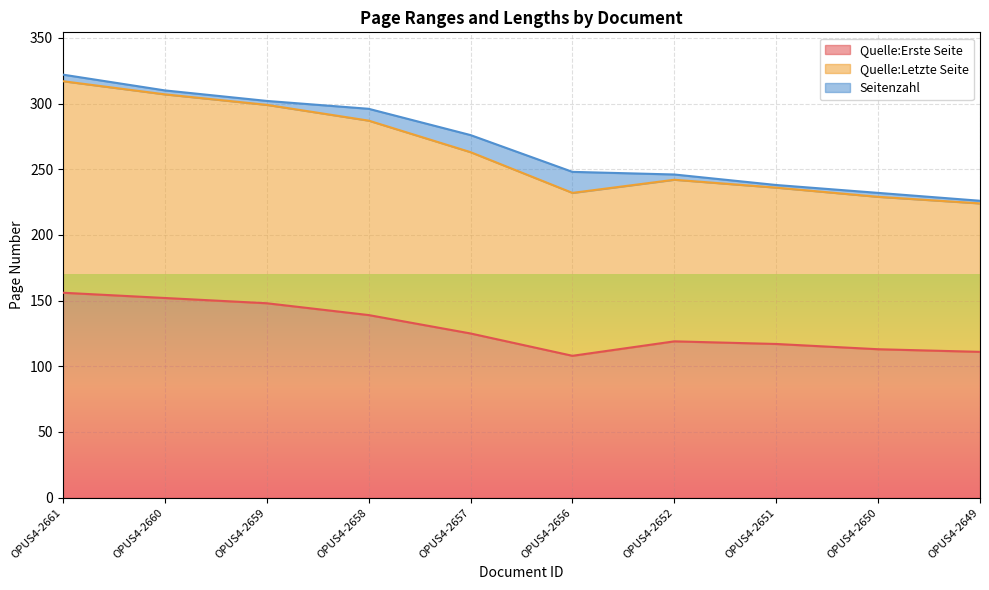

True or false: Quelle:Erste Seite has a value of 148 at OPUS4-2659.

True